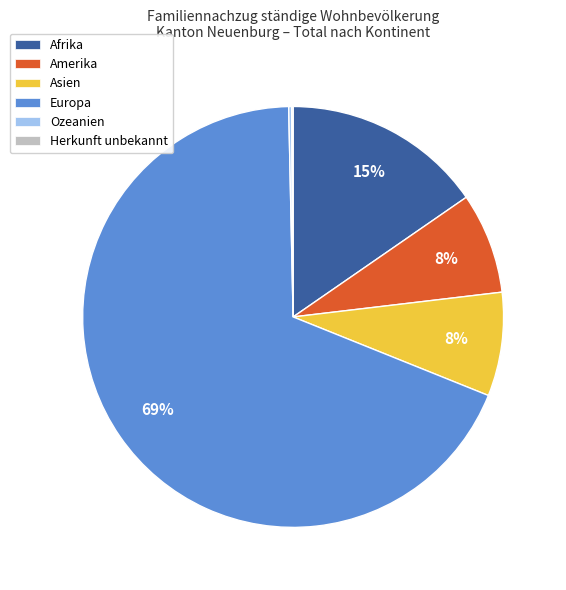

To the nearest percent, what percentage of the pie is Afrika?

15%